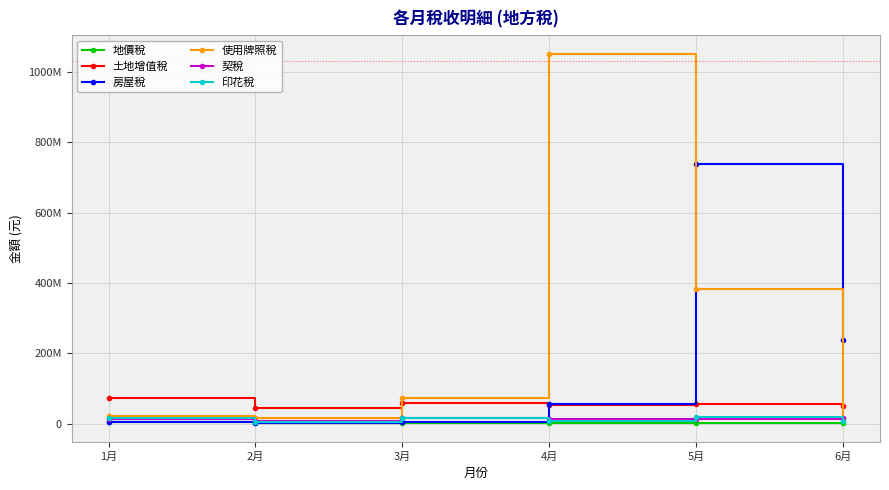

Read the 契稅 value at 5月, to the nearest 100.

13933200